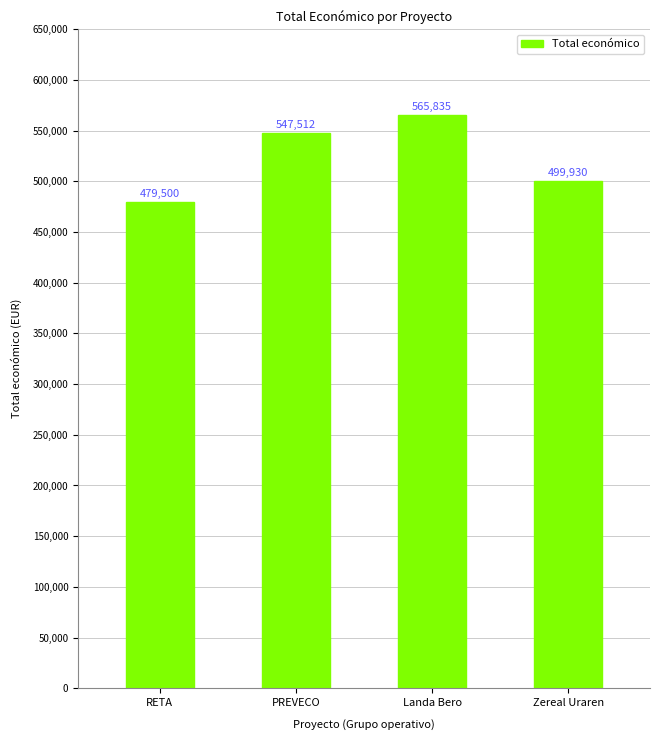

List the labels in order of value, smallest first.

RETA, Zereal Uraren, PREVECO, Landa Bero